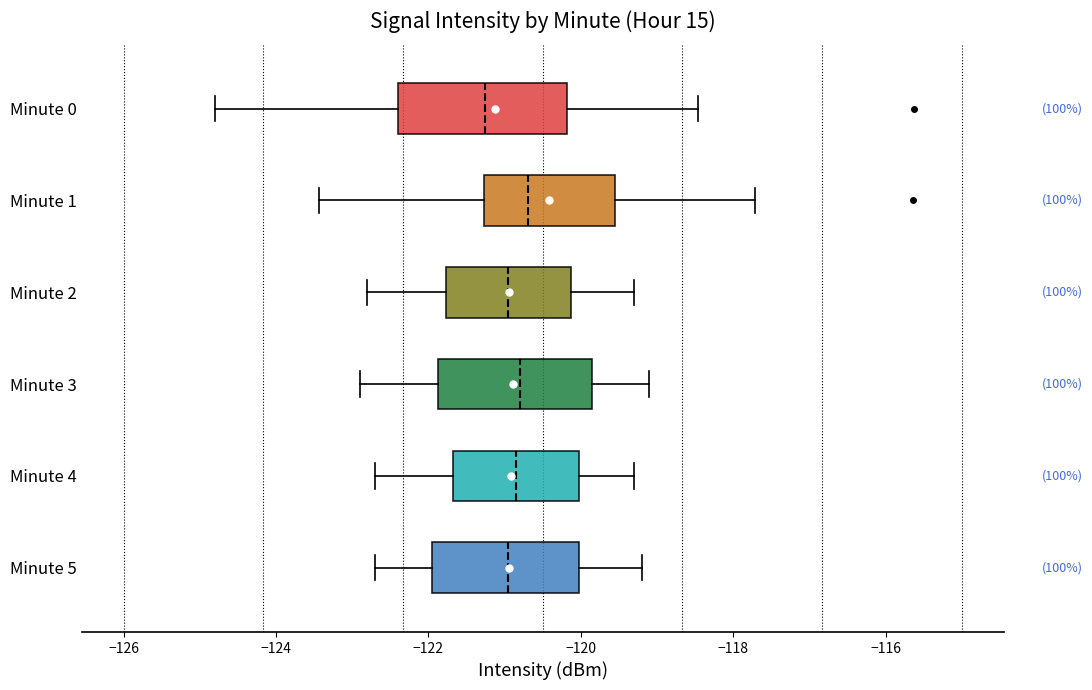

Where is the left edge of the box for Minute 5 on the x-axis? The values are not printed on the chart, so give them approximately, as read against the axis.

-122.0